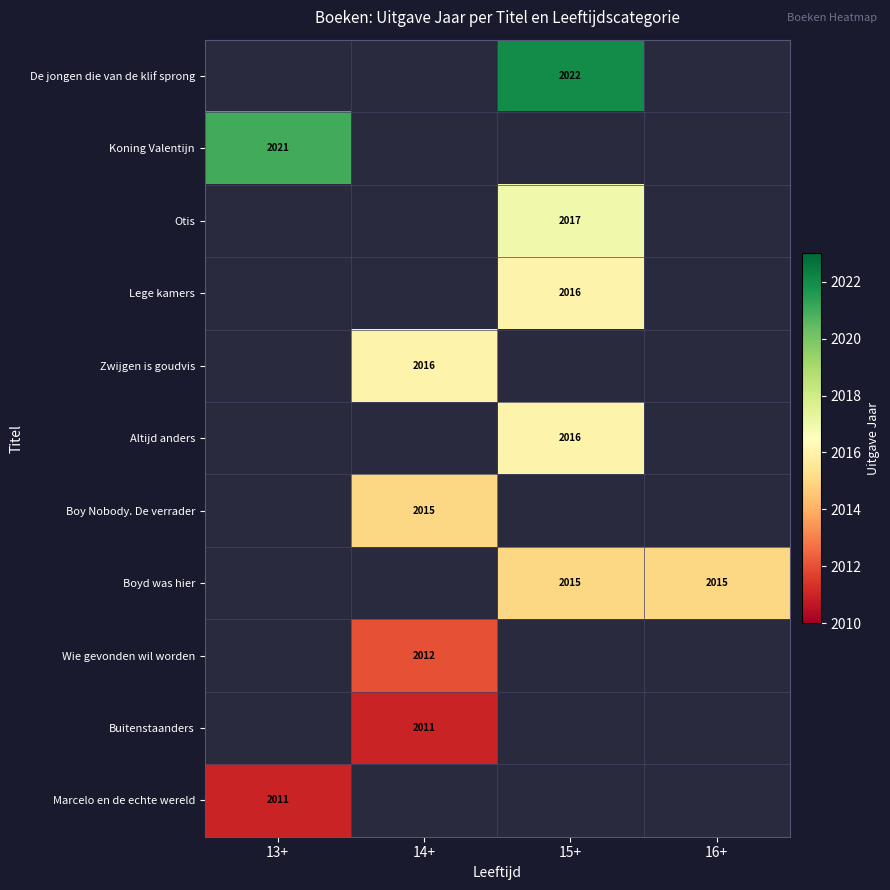

Is the value of Boyd was hier at 16+ greater than the value of Wie gevonden wil worden at 14+?

Yes